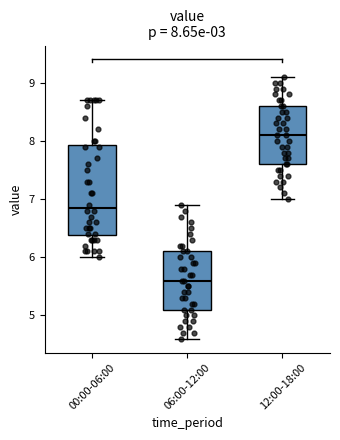

Which box is the tallest, from its lower edge to its upper edge?

00:00-06:00